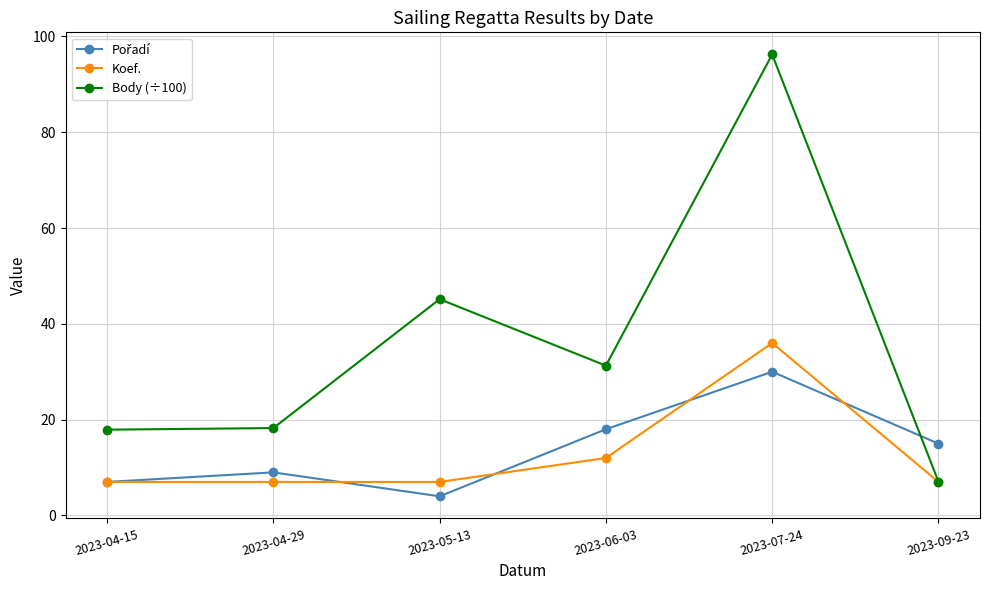

What is the total value across all series at 2023-07-24?

162.2